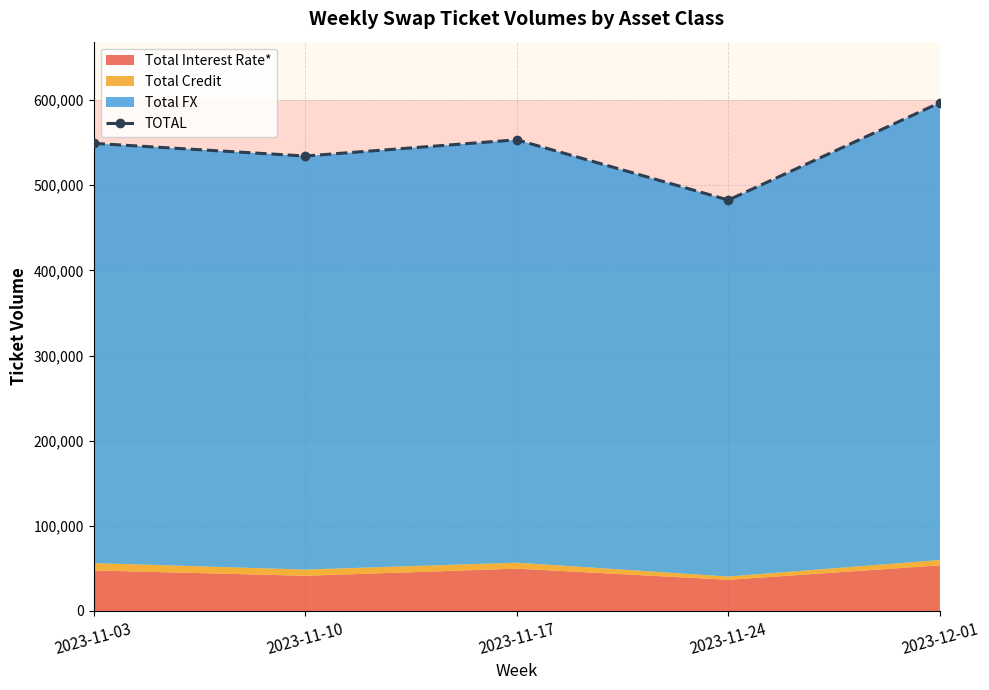

How many lines are shown in the chart?

1